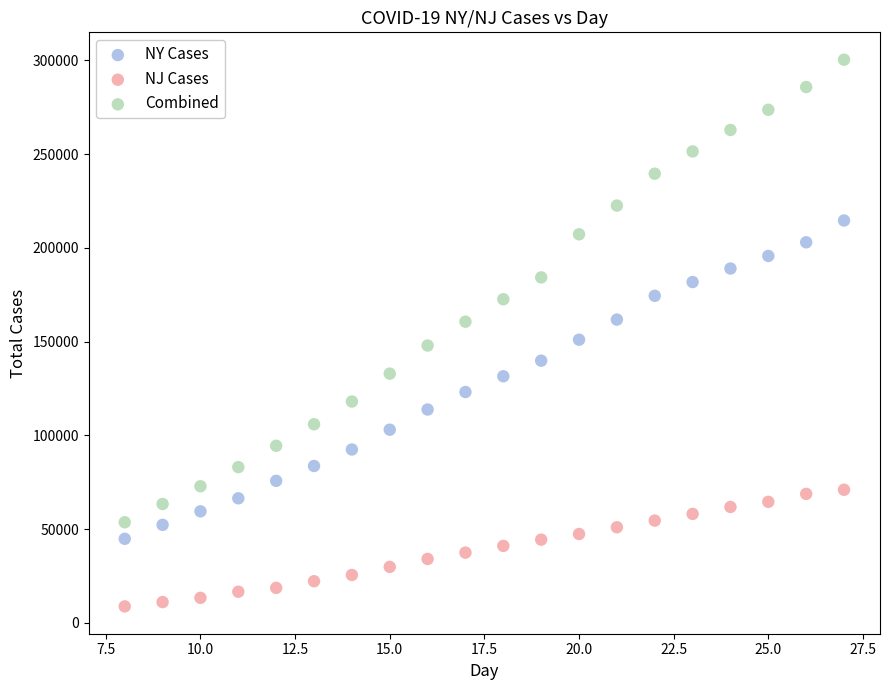

Which series contains the highest Y value?

Combined